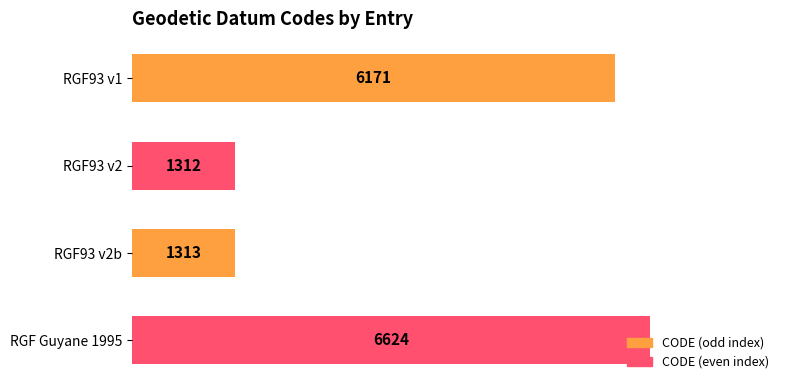

Are the bars horizontal?

Yes